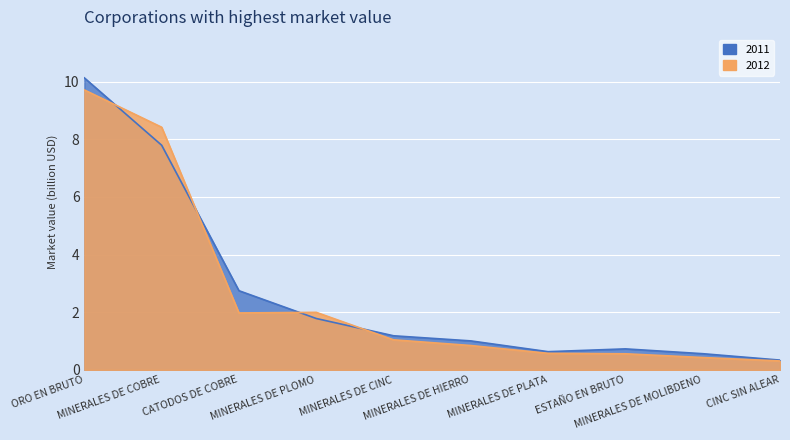

What is the label of the 3rd point from the right?

ESTAÑO EN BRUTO